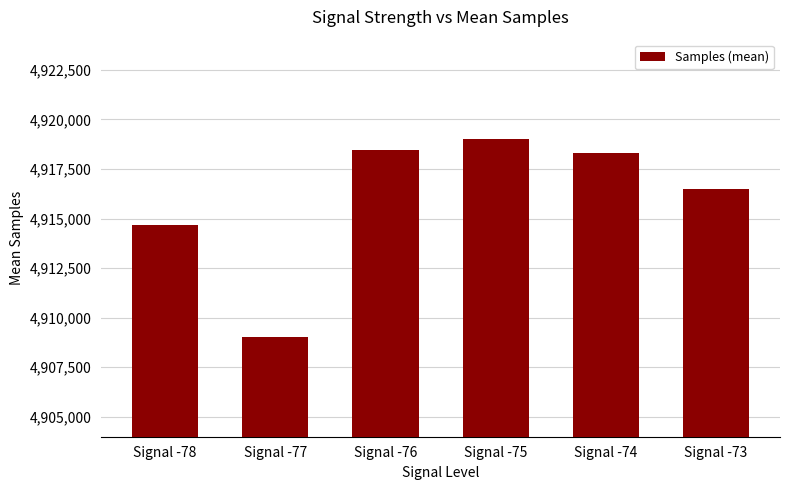

List the labels in order of value, largest first.

Signal -75, Signal -76, Signal -74, Signal -73, Signal -78, Signal -77